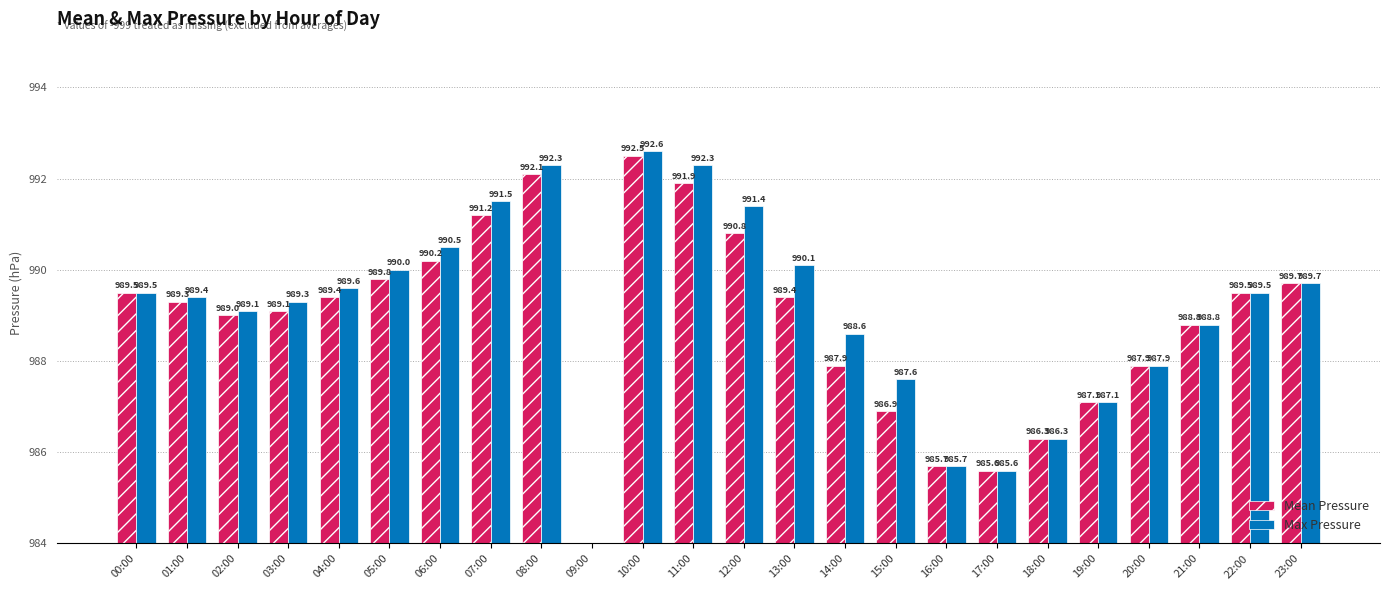

How many values in Mean Pressure are above zero?

23